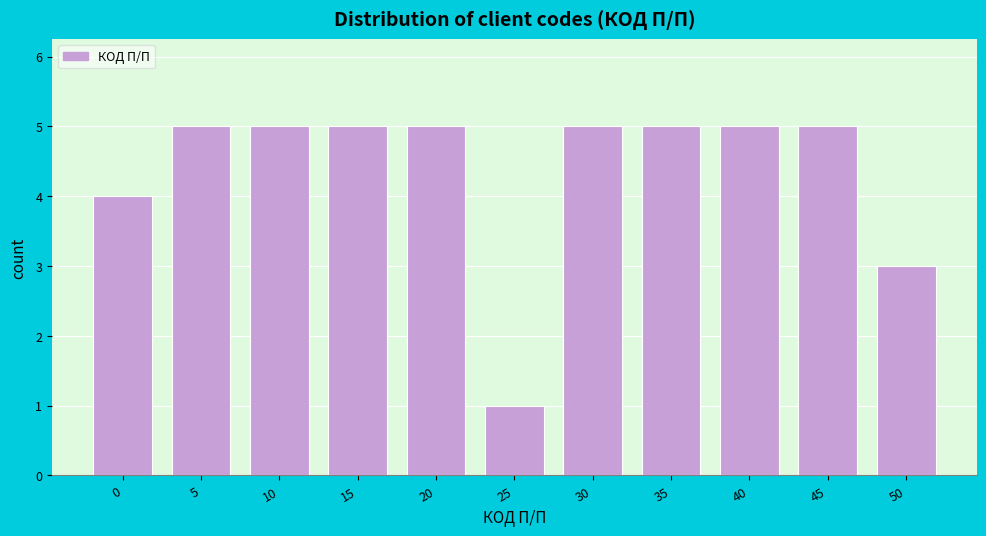

Reading left to right, extract all data points from this chart.

0=4	5=5	10=5	15=5	20=5	25=1	30=5	35=5	40=5	45=5	50=3